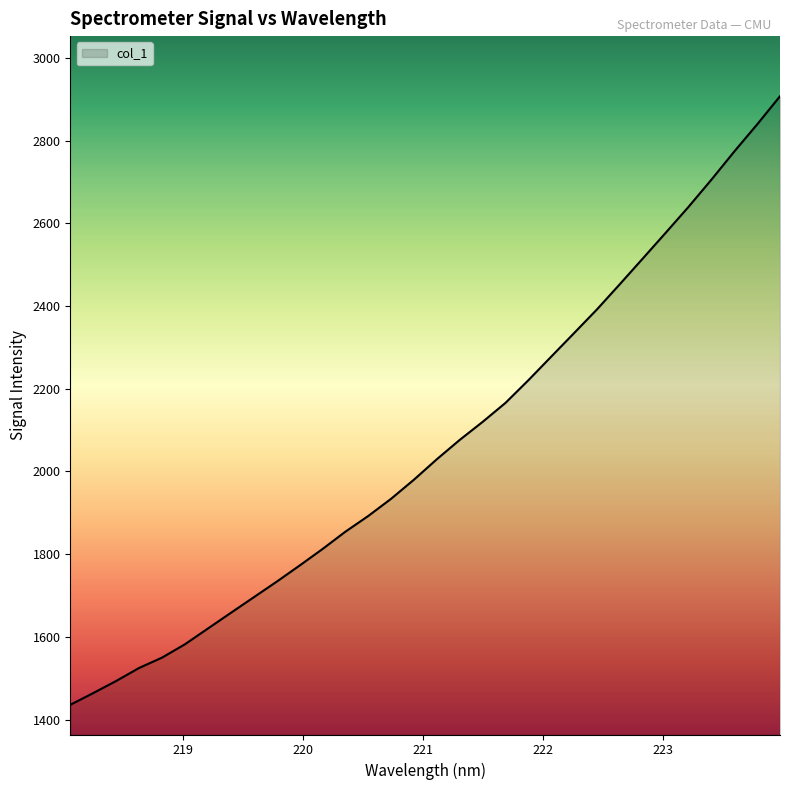

Does the chart have visible grid lines?

No